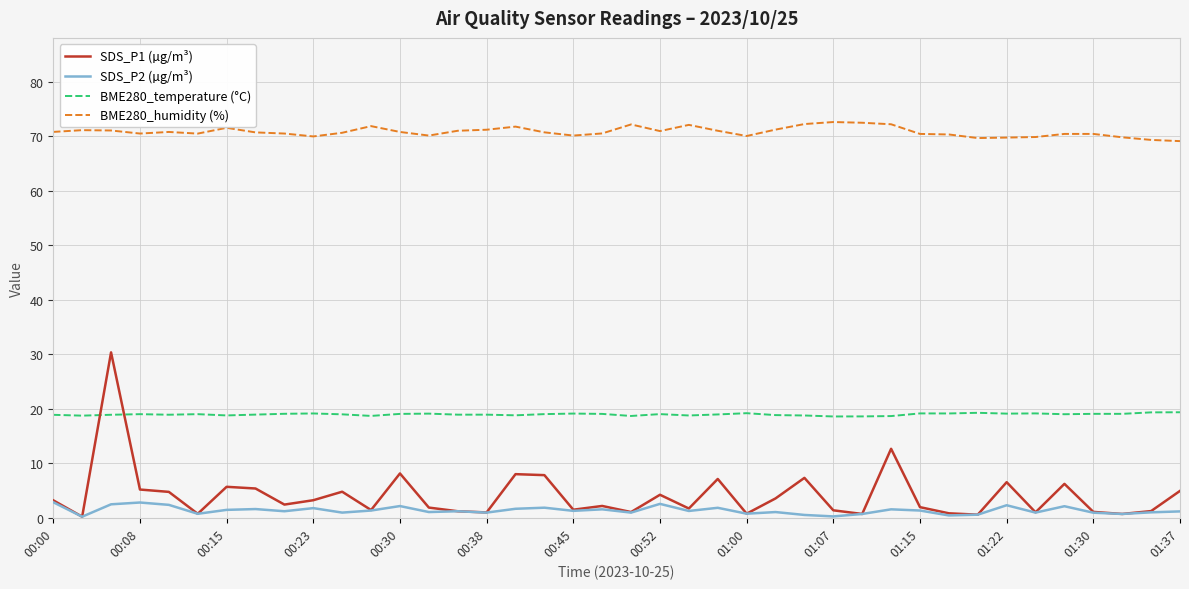

Which series has the largest range (max minus min)?

SDS_P1 (µg/m³)